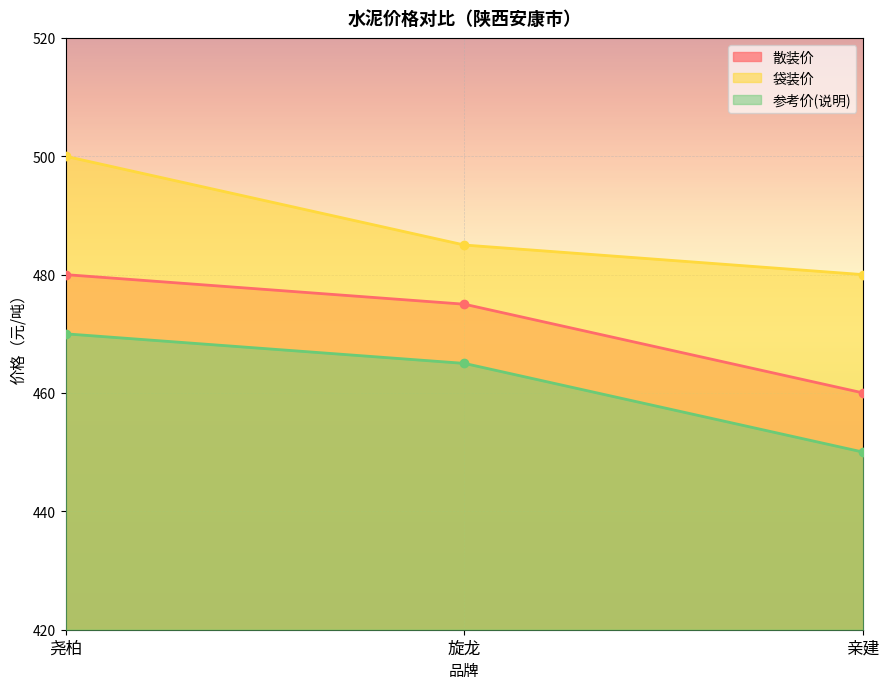

What is the label of the 3rd point from the left?

亲建